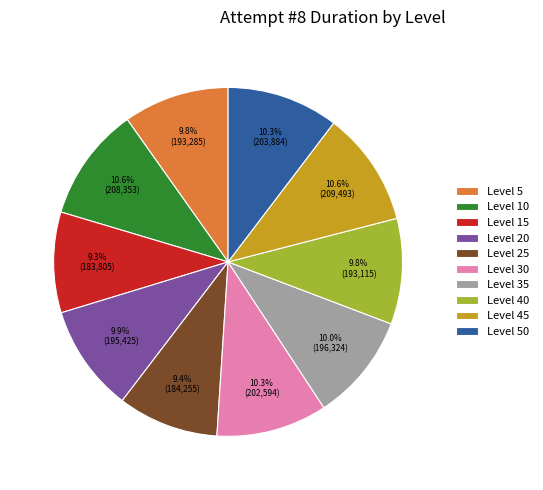

What percentage is the Level 25 slice, to the nearest percent?

9%